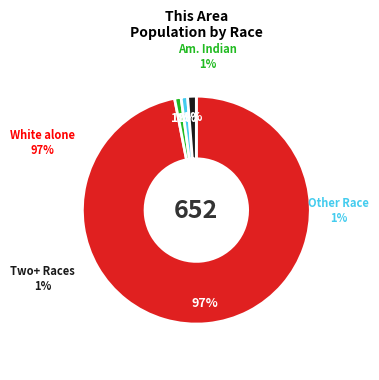

Which category has the biggest portion of the pie?

White alone